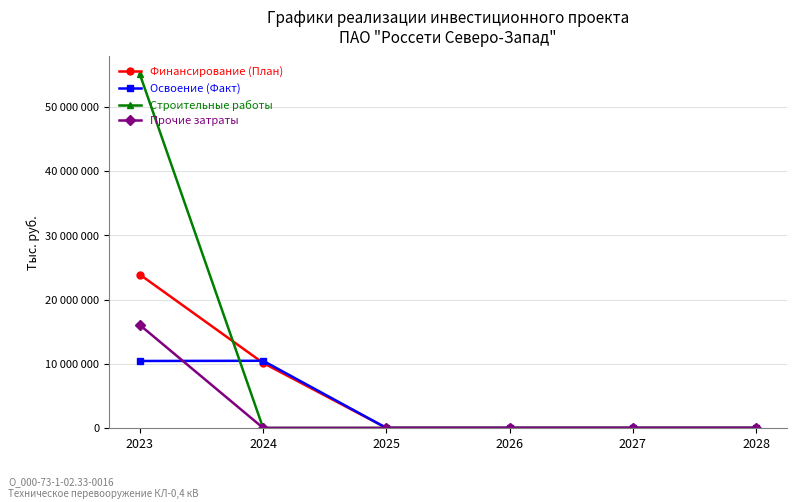

What are all the series names shown in the legend?

Финансирование (План), Освоение (Факт), Строительные работы, Прочие затраты